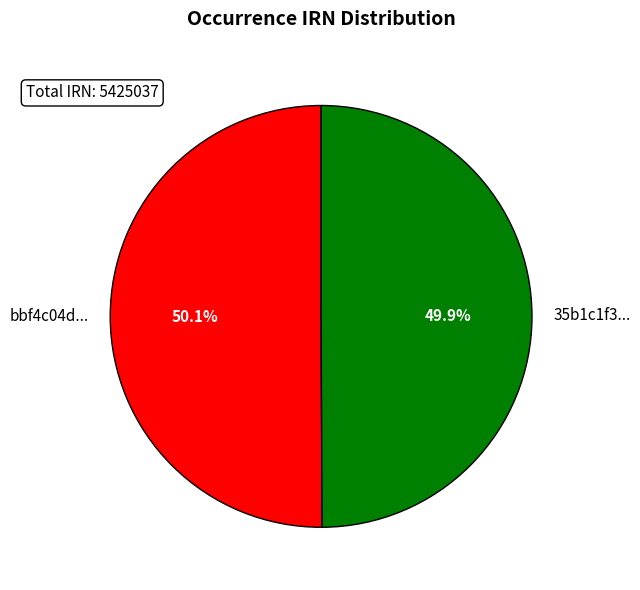

Rank the categories by value from highest to lowest.

bbf4c04d-6ce9-4c3d-9ec5-3fb5b7c895d8, 35b1c1f3-2a45-46ef-a402-e93d75002a5d